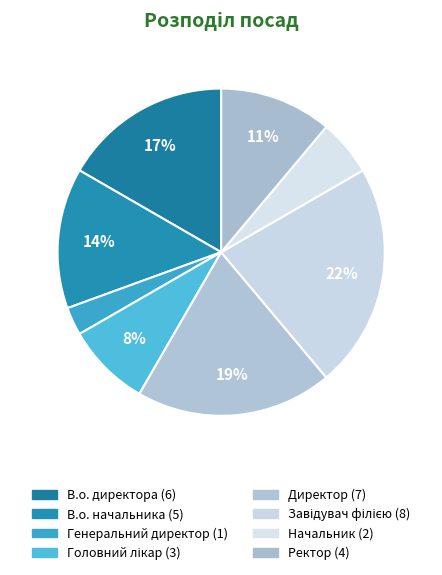

What percentage is NOT represented by Генеральний директор?

97.2%